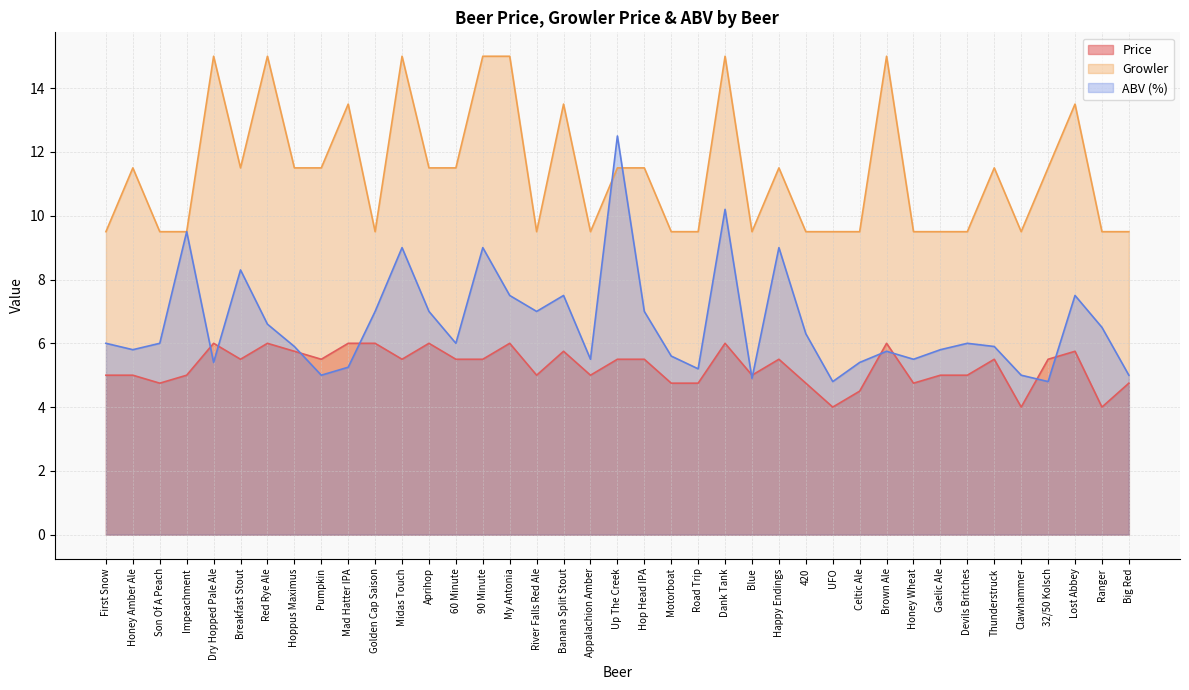

Which has a higher value, First Snow or Up The Creek?

Up The Creek